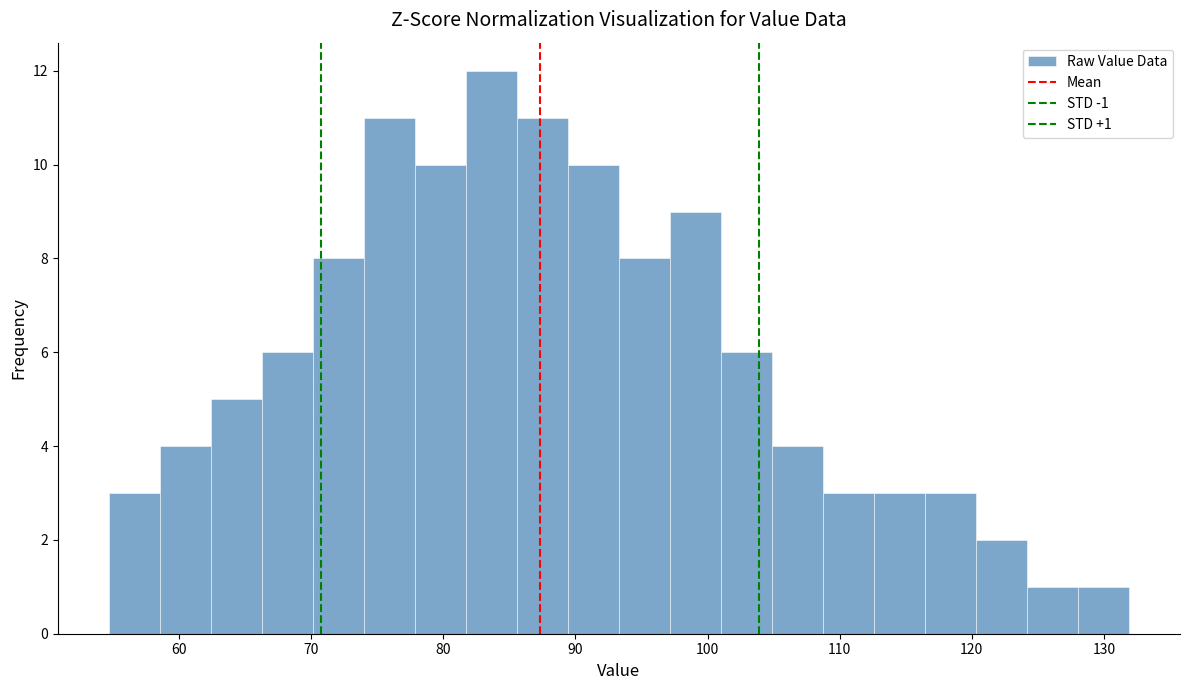

Read against the x-axis, roughly where is the centre of the tallest bar?

84